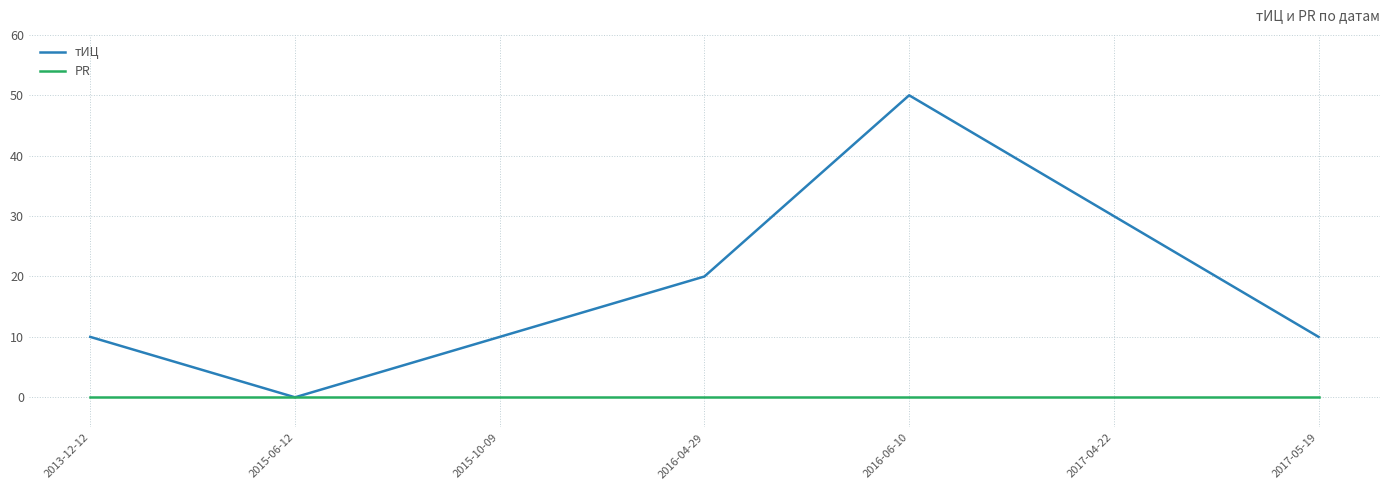

What is the approximate value of тИЦ at 2015-10-09, to the nearest 5?

10